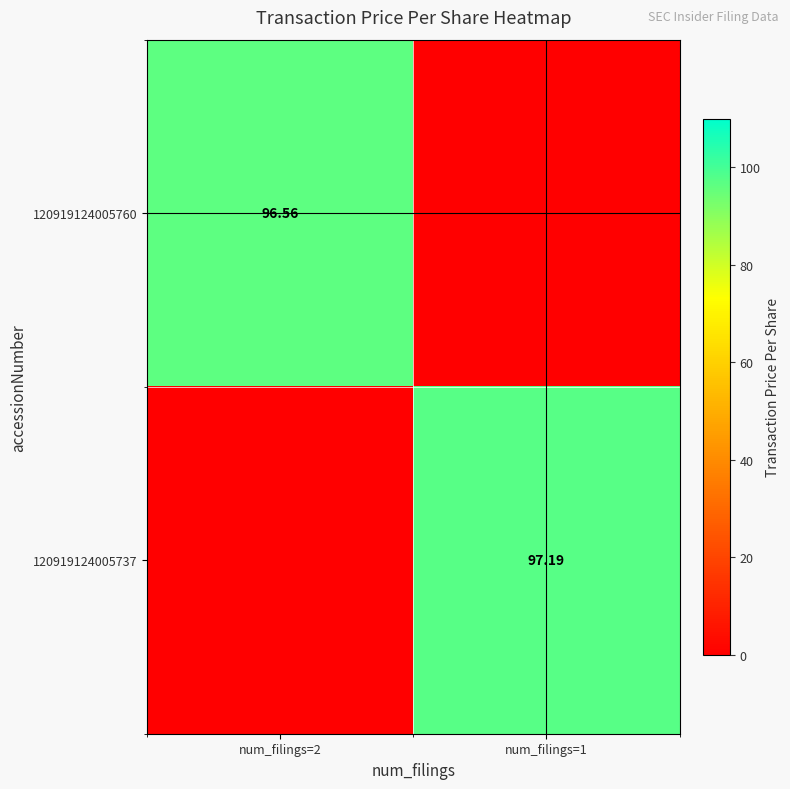

Which series has the largest total across all categories?

120919124005737